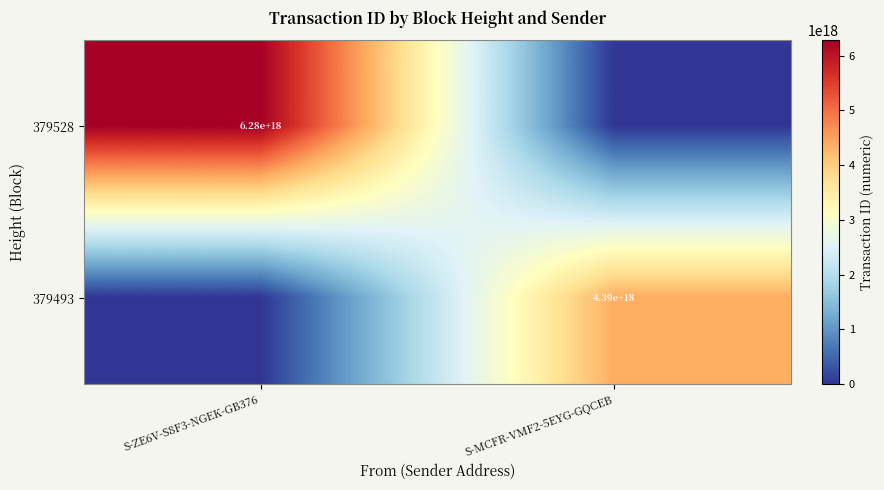

How many categories are shown in the chart?

2